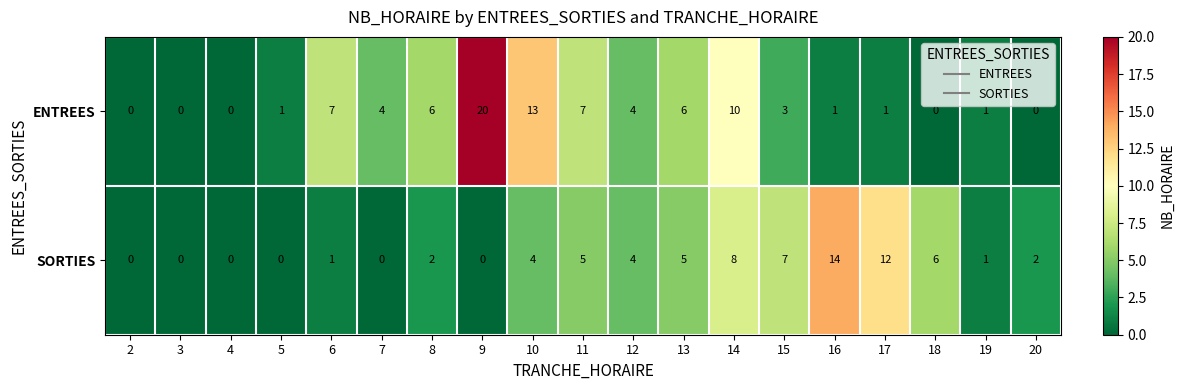

Which series has the largest range (max minus min)?

ENTREES